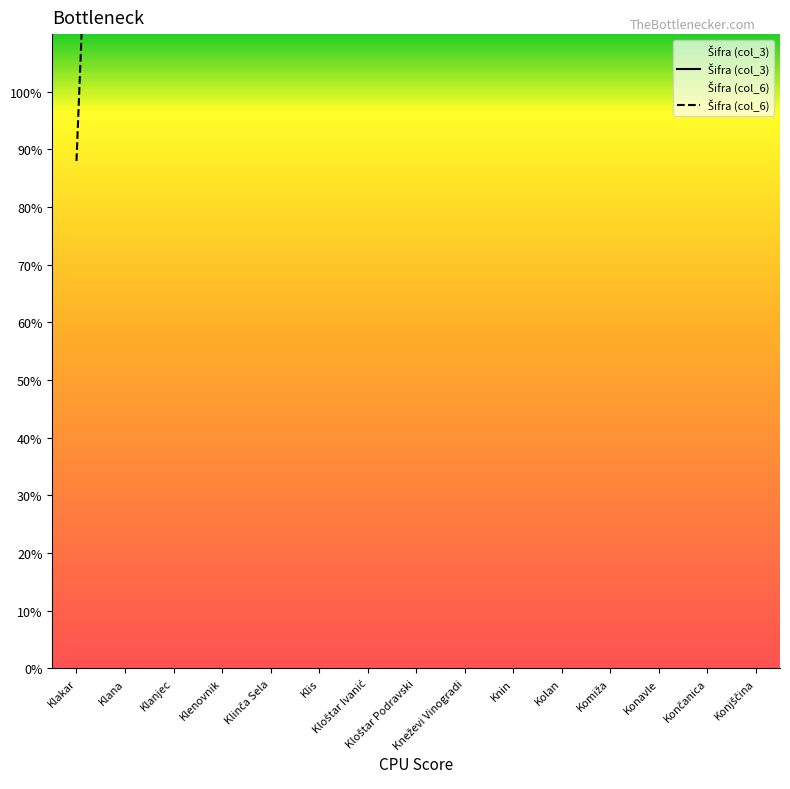

Between Klakar and Klanjec, which series saw the biggest shift?

Šifra (col_6)